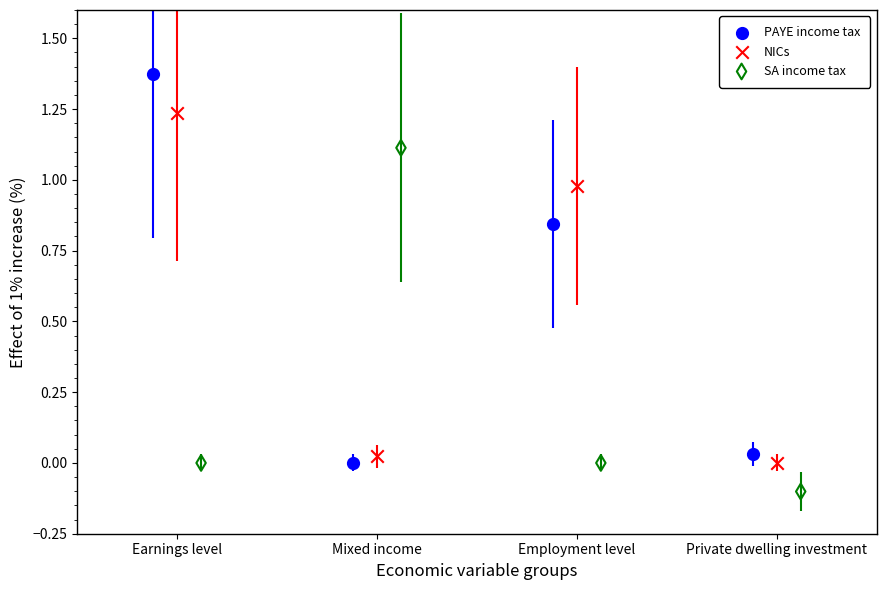

Which series contains the lowest Y value?

SA income tax